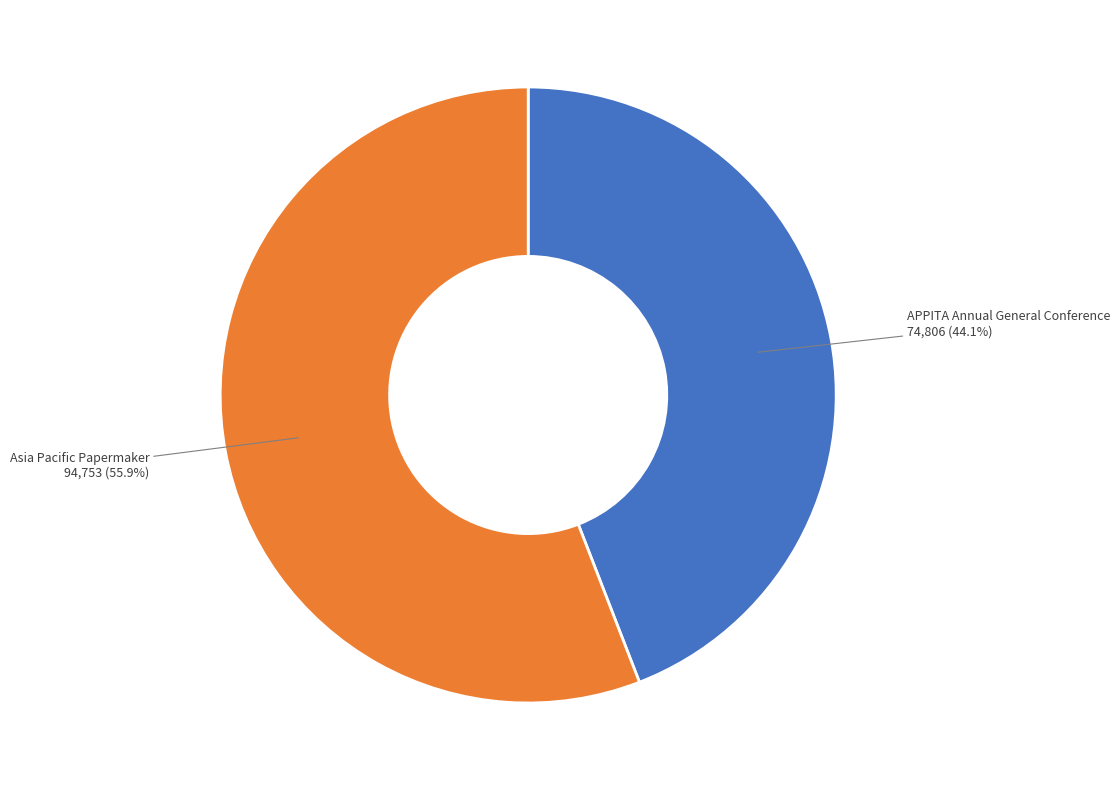

To the nearest percent, what is the difference between the largest and smallest slice percentages?

12%